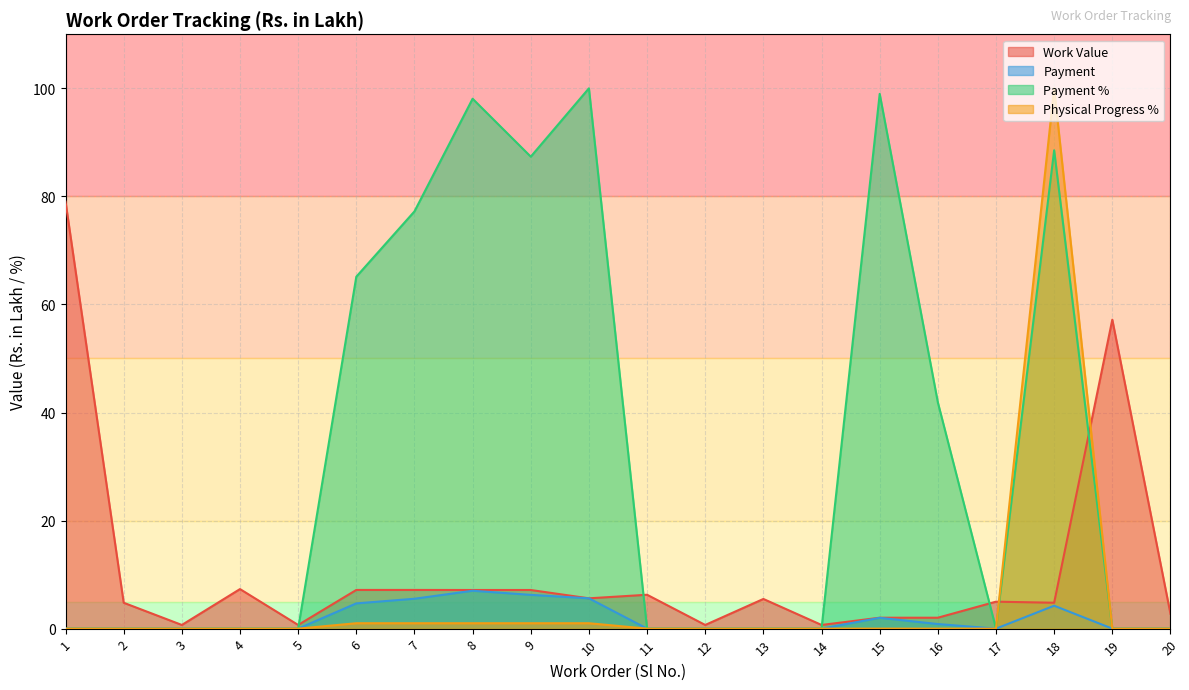

After their last crossing, which series has the higher values: Work Value or Physical Progress %?

Work Value